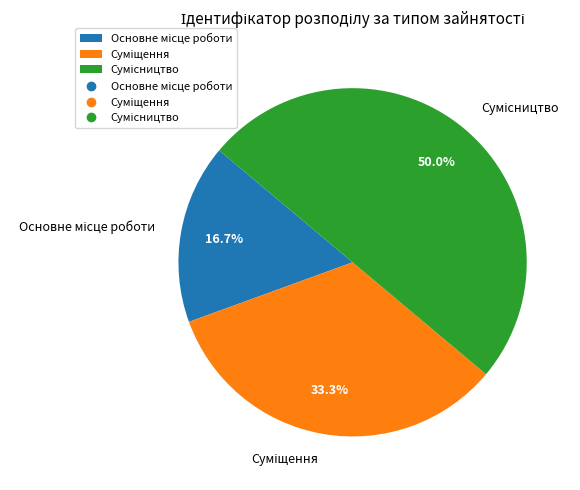

Which category has the biggest portion of the pie?

Сумісництво